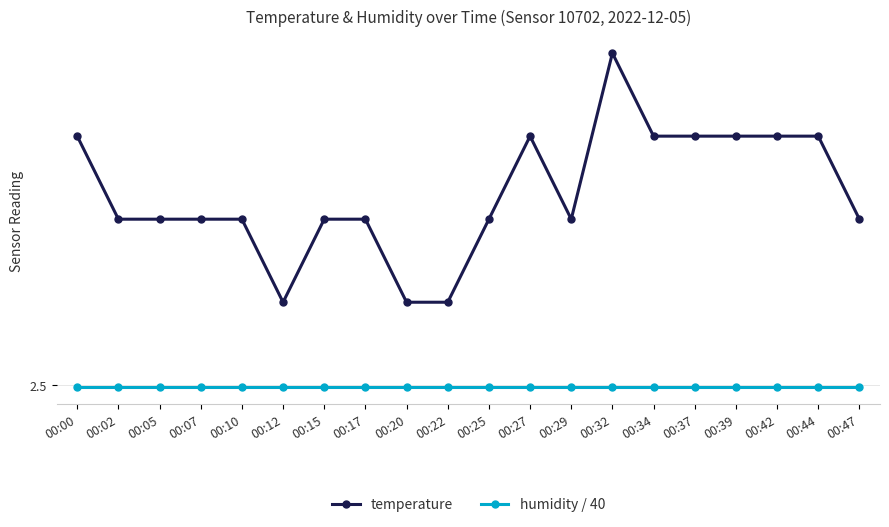

The value of temperature at 00:29 is 2.7. True or false?

True